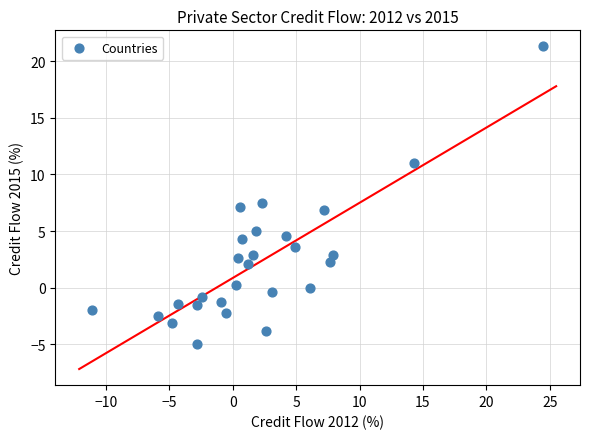

What is the range of X values (max minus min)?

35.6